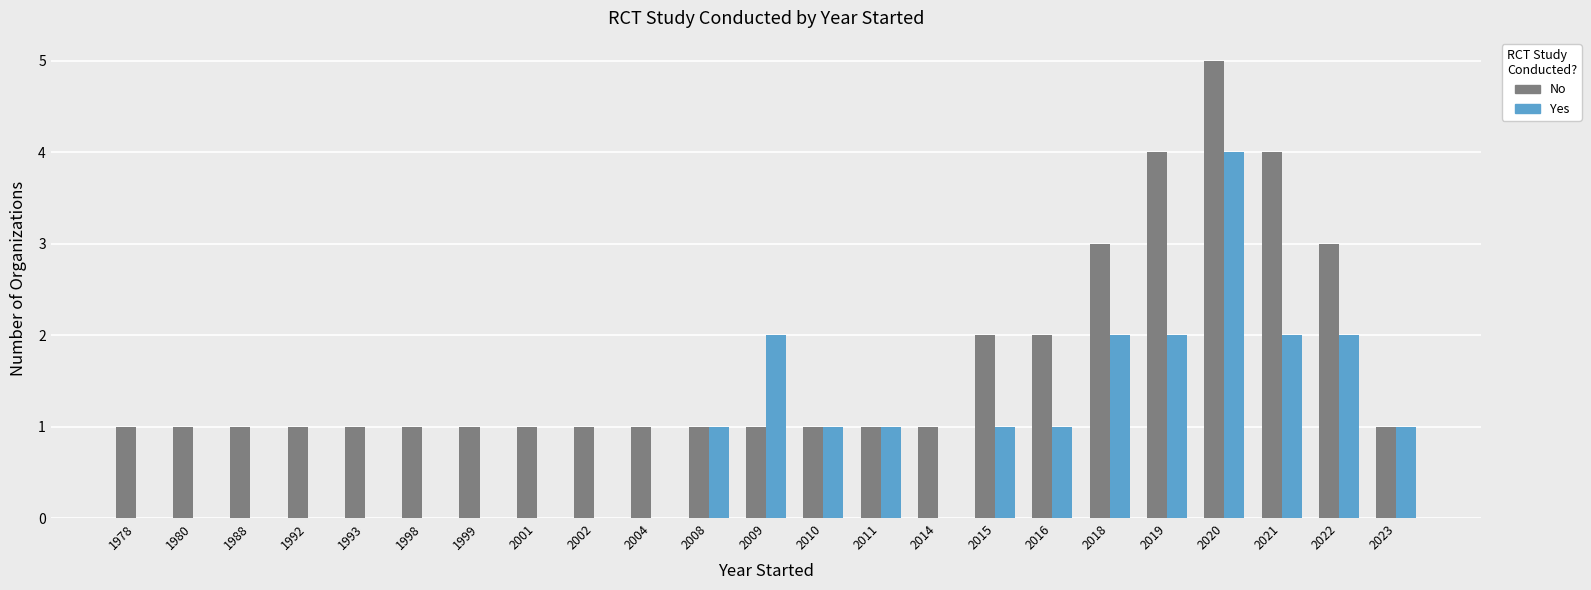

How many groups of bars are there?

23